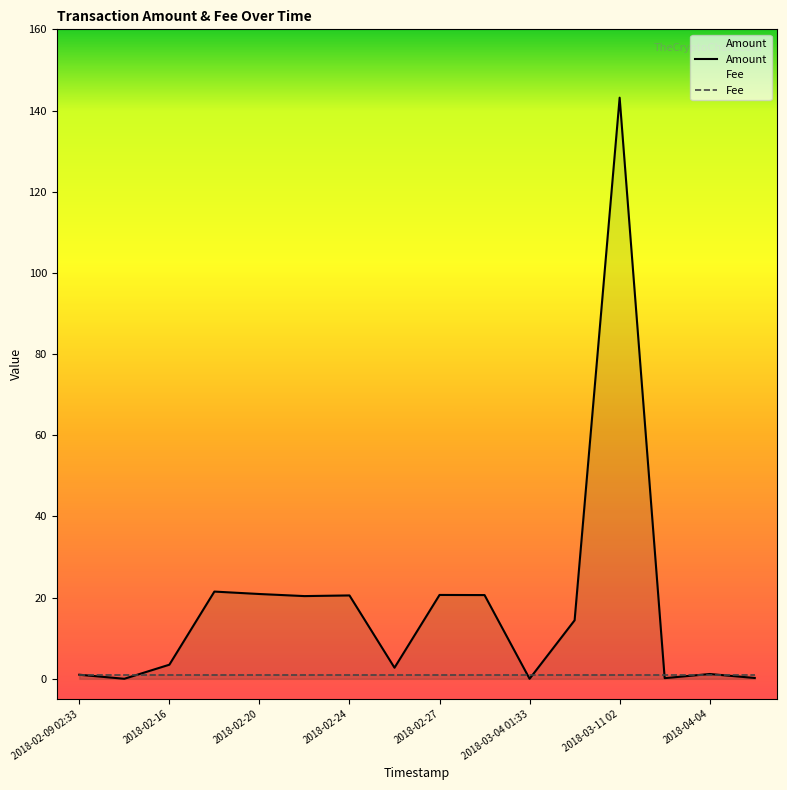

How many lines are shown in the chart?

2